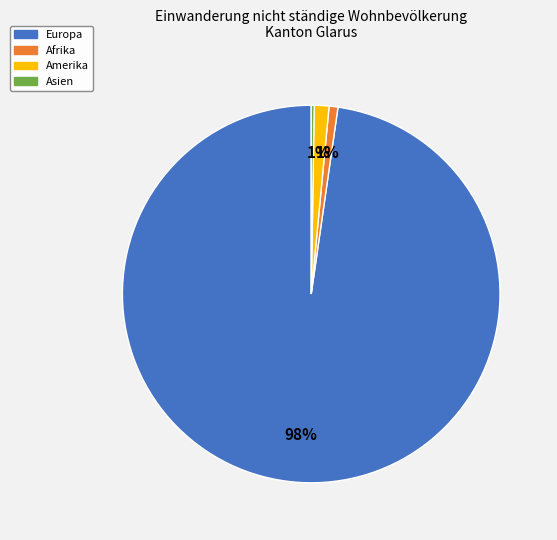

Combined, do Afrika and Amerika account for over 50%?

No